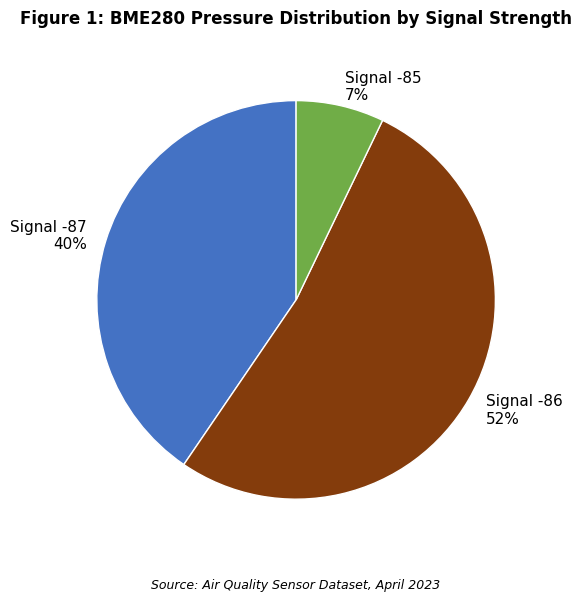

Which category accounts for the majority?

Signal -86 52%